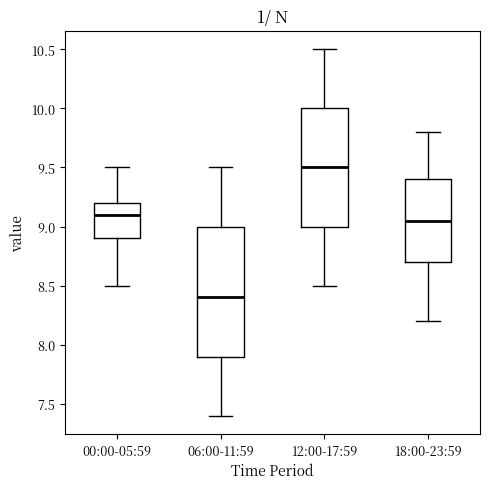

Comparing the boxes themselves (not the whiskers), which one is the tallest?

06:00-11:59